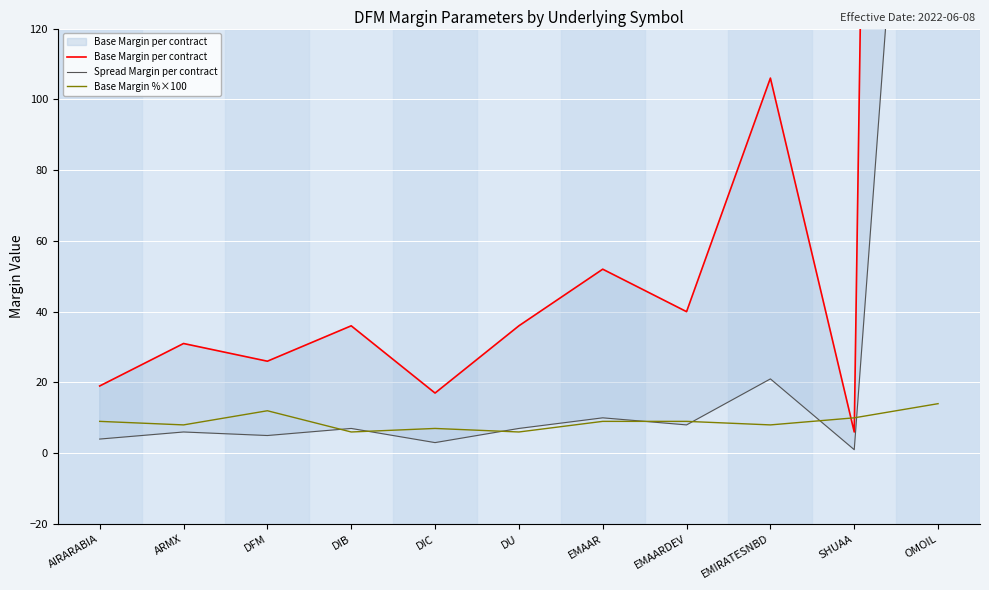

The value of Base Margin %×100 at DIC is 10.1. True or false?

False